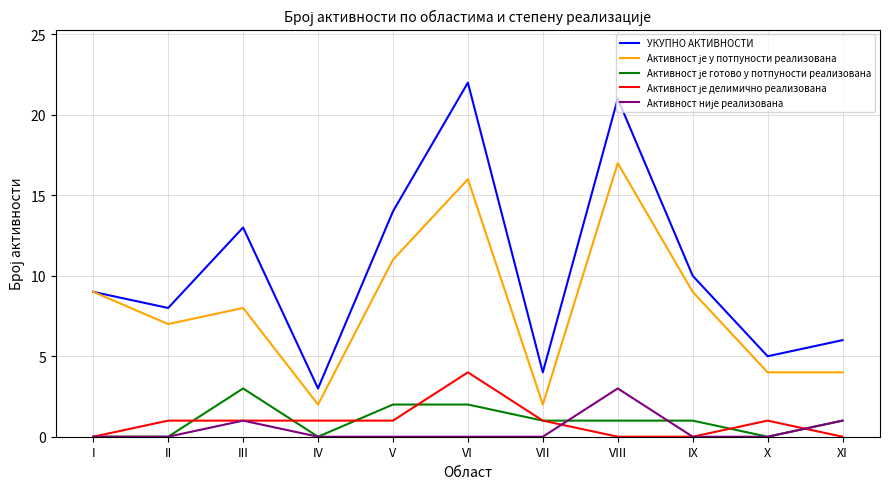

The value of УКУПНО АКТИВНОСТИ at VII is 6. True or false?

False